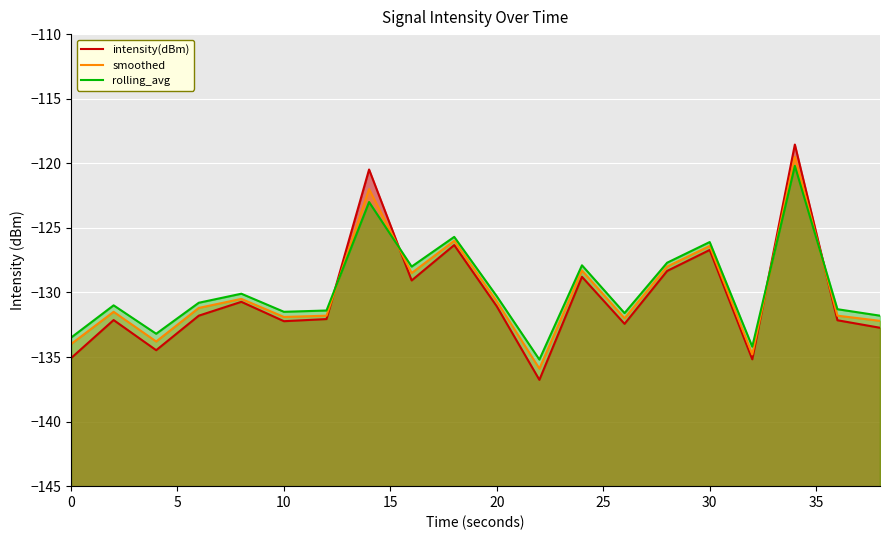

Which series has the widest spread of values?

intensity(dBm)